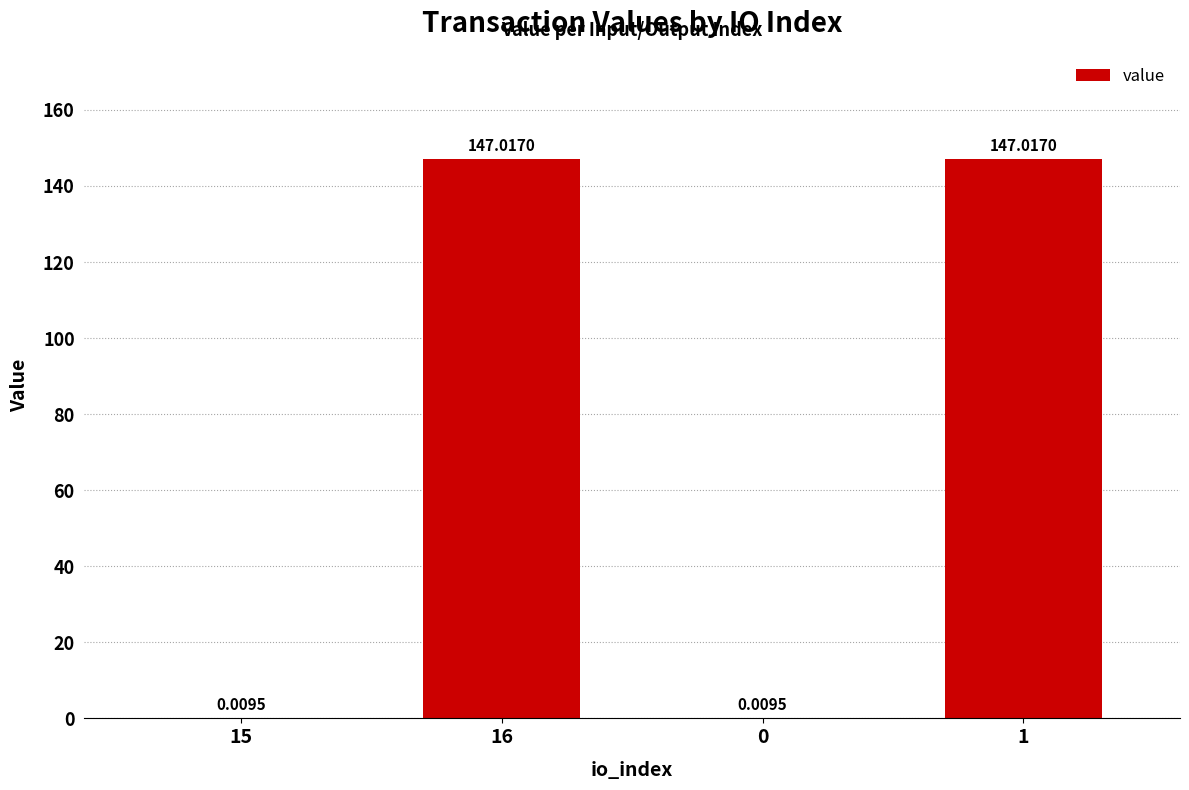

Approximately how many times larger is the value at 1 compared to 16?

1.0